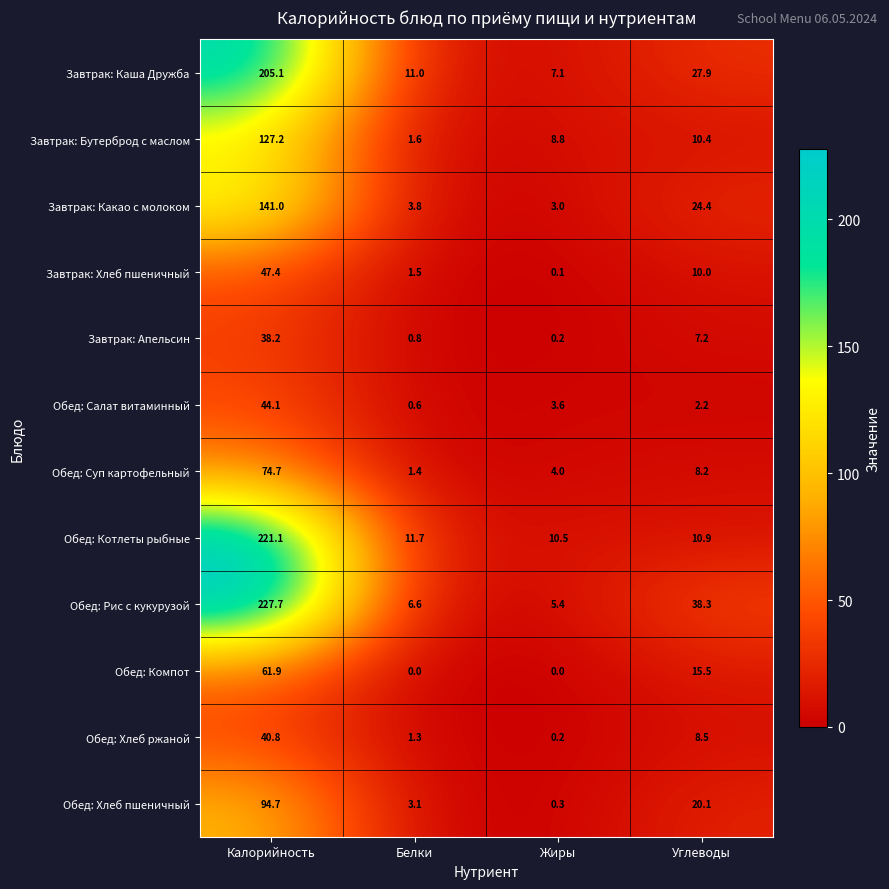

How many data points does each series have?

4